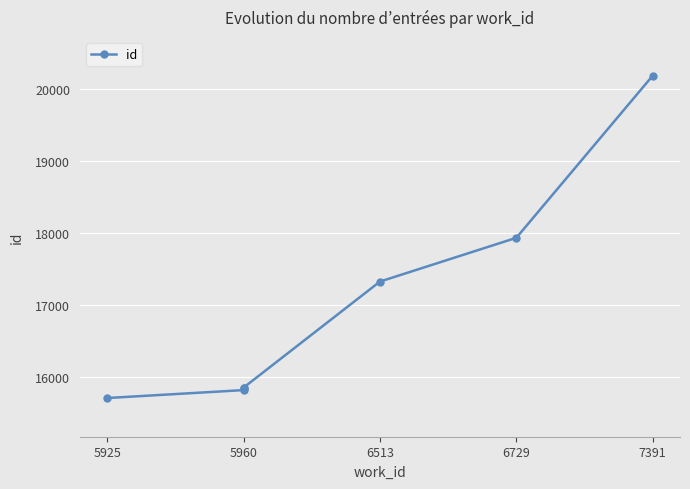

What is the minimum value shown in the chart?

15712